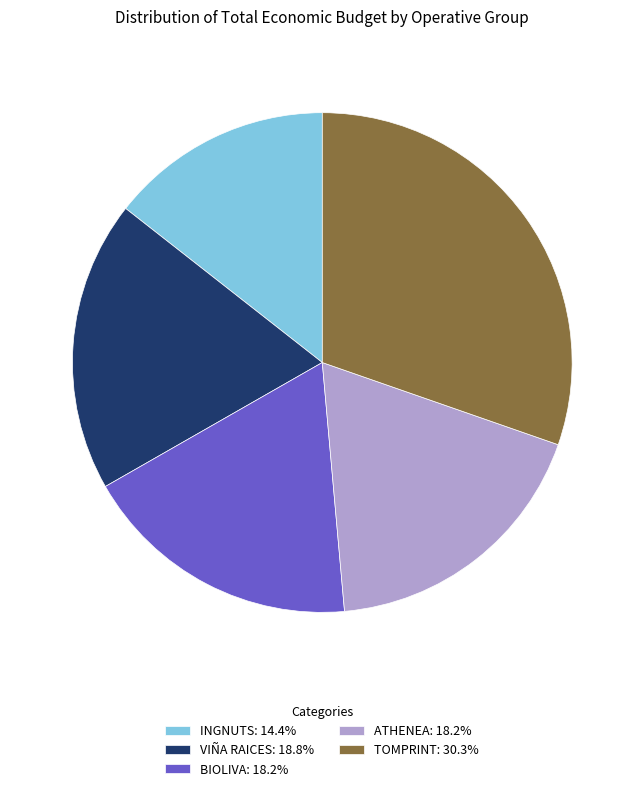

How many segments does this pie chart have?

5